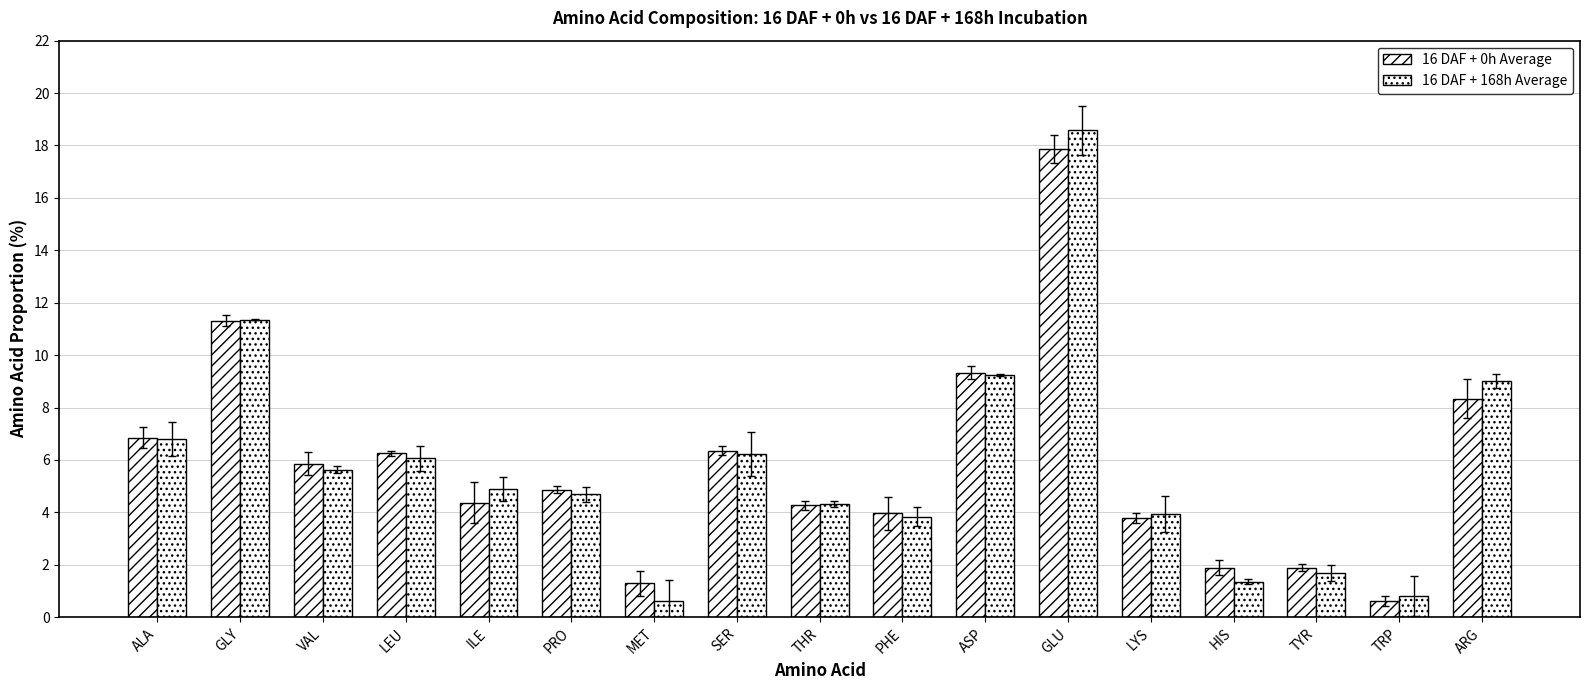

How many bars are there in each group?

2